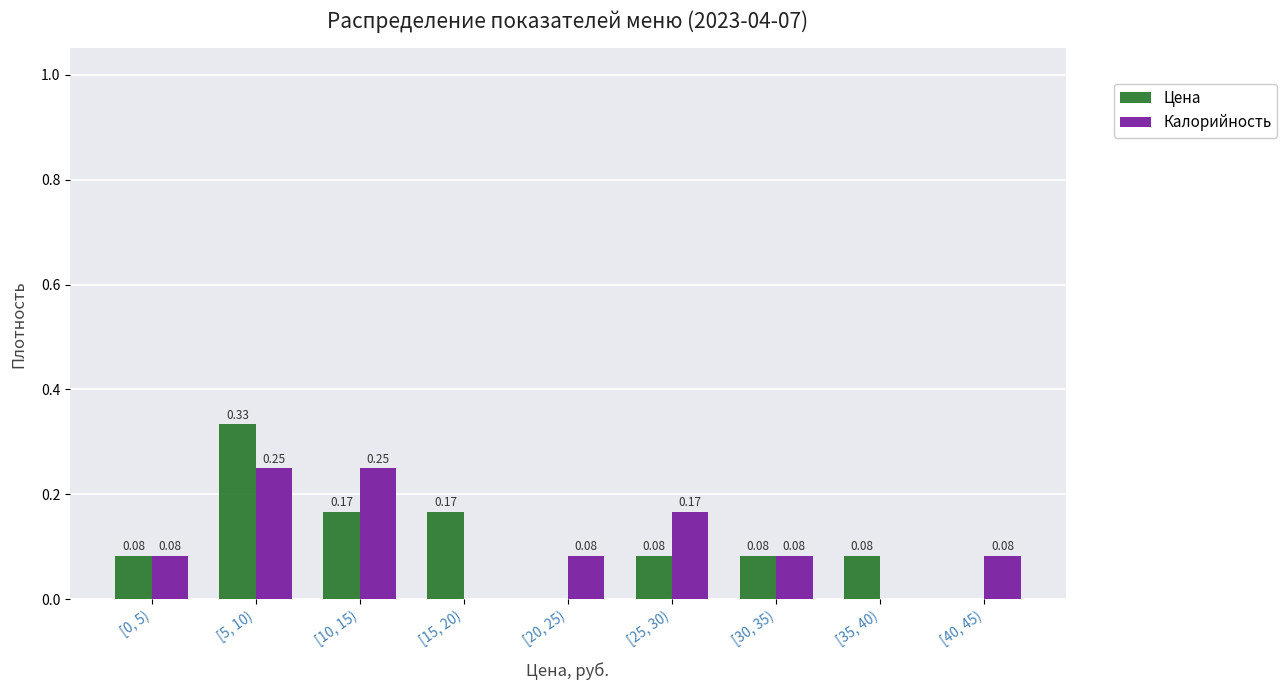

Which series changed the most between [15, 20) and [40, 45)?

Цена